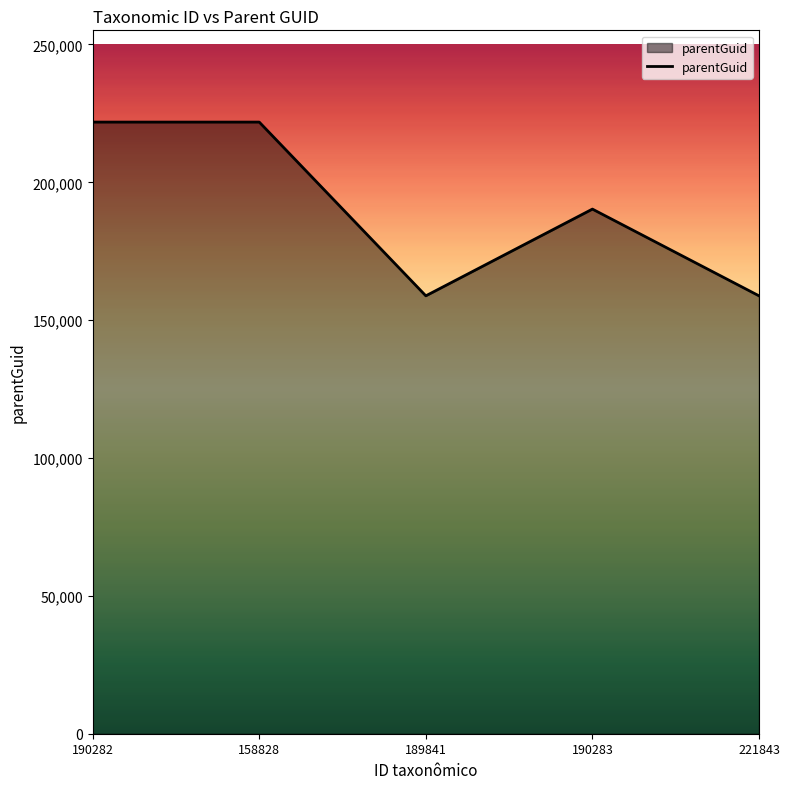

Count the number of categories in the chart.

5